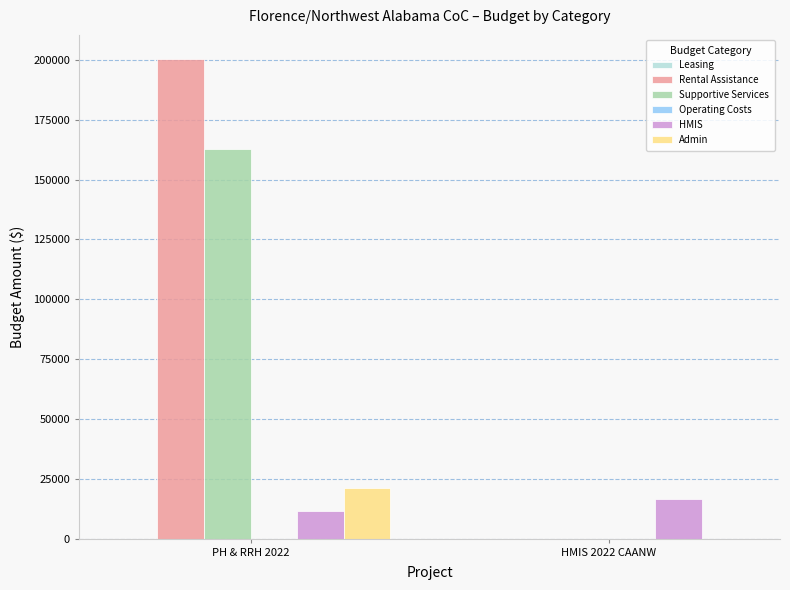

The value of Rental Assistance at PH & RRH 2022 is 200436. True or false?

True